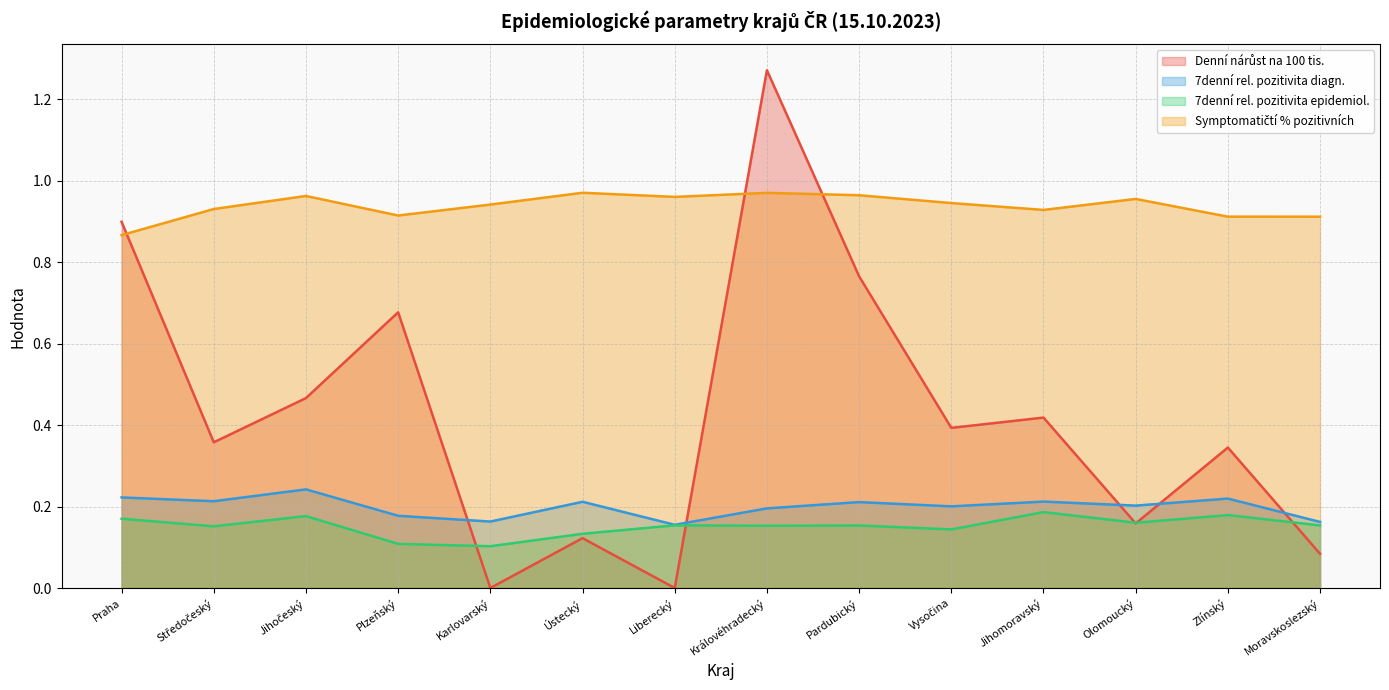

What is the value of the 7denní rel. pozitivita diagn. point at the 12th from the left?

0.2